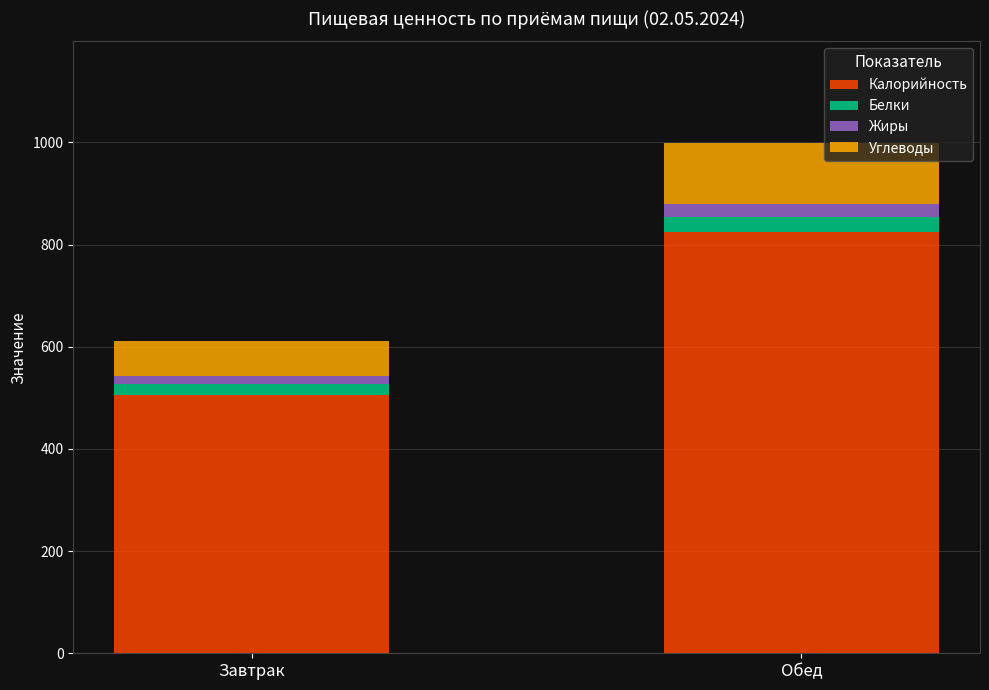

What is the highest value of the Калорийность series?

825